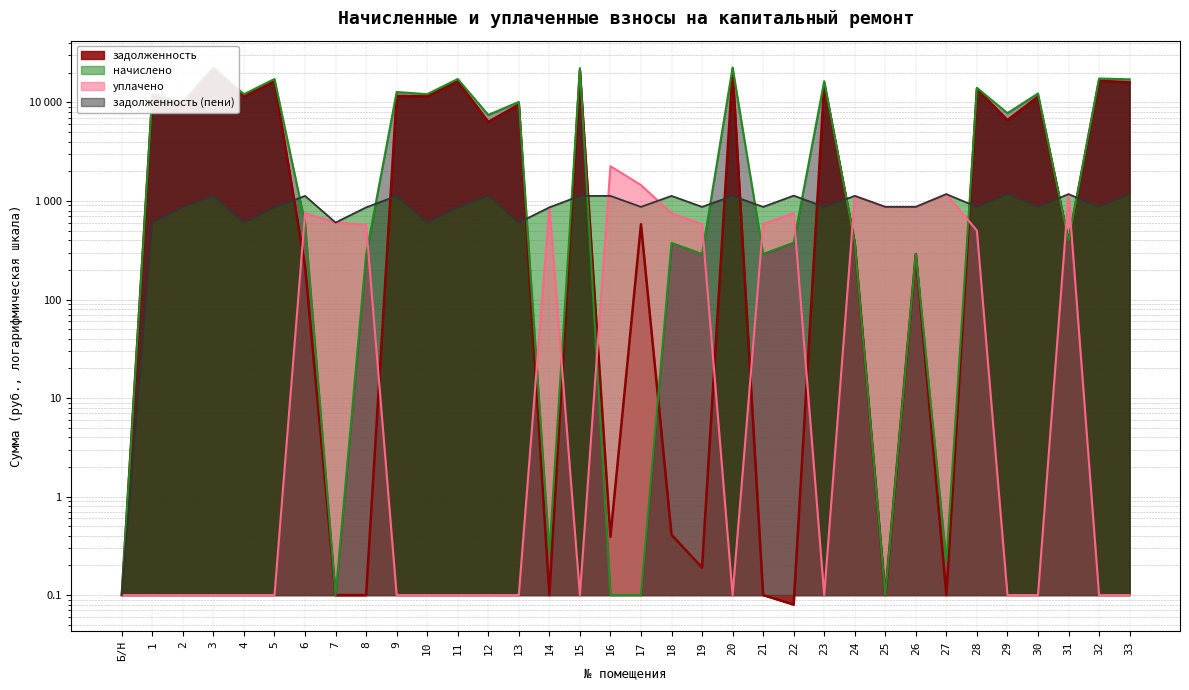

How many data points in задолженность_пени are less than 7792?

17